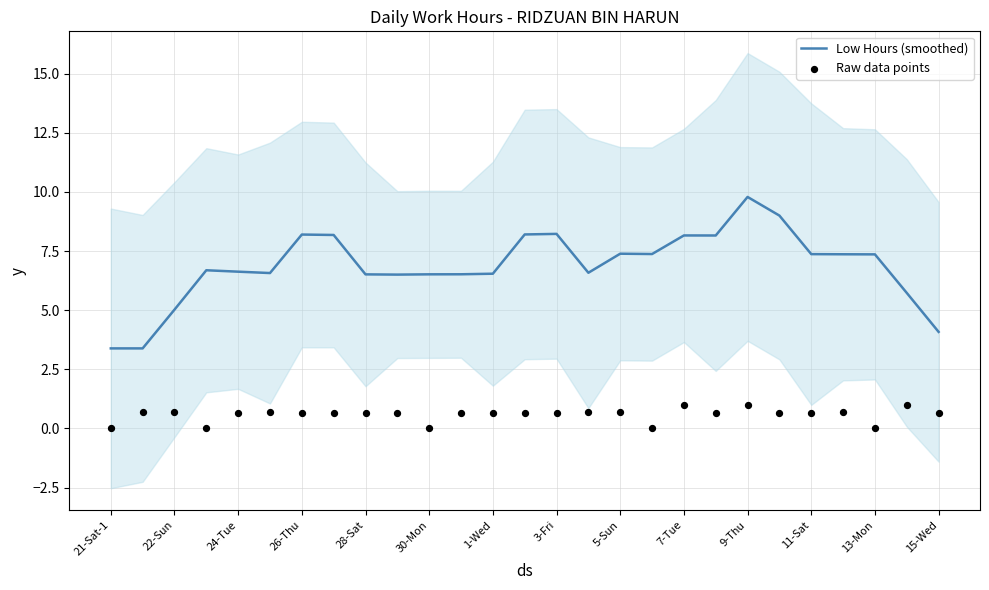

The Low Hours (smoothed) series shows 5.0 at 22-Sun. True or false?

True